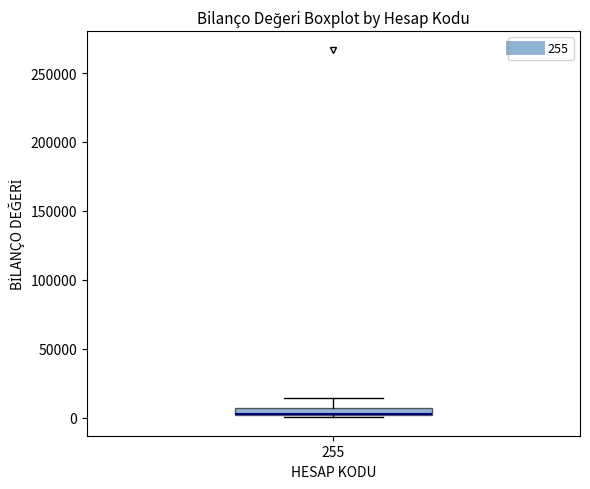

Where does the upper whisker of the box at x = 255 end on the y-axis? The values are not printed on the chart, so give them approximately, as read against the axis.

15000